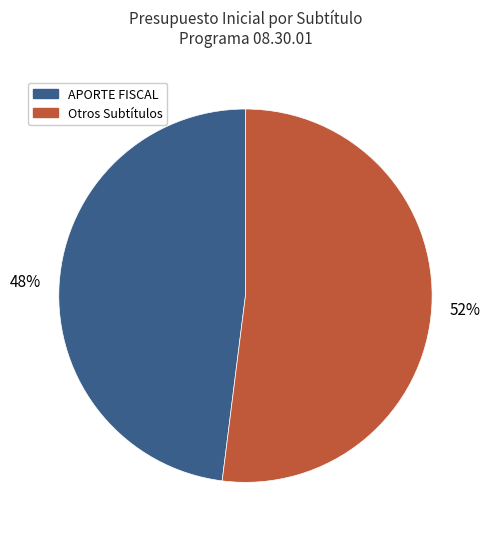

Count the number of slices in the pie.

2